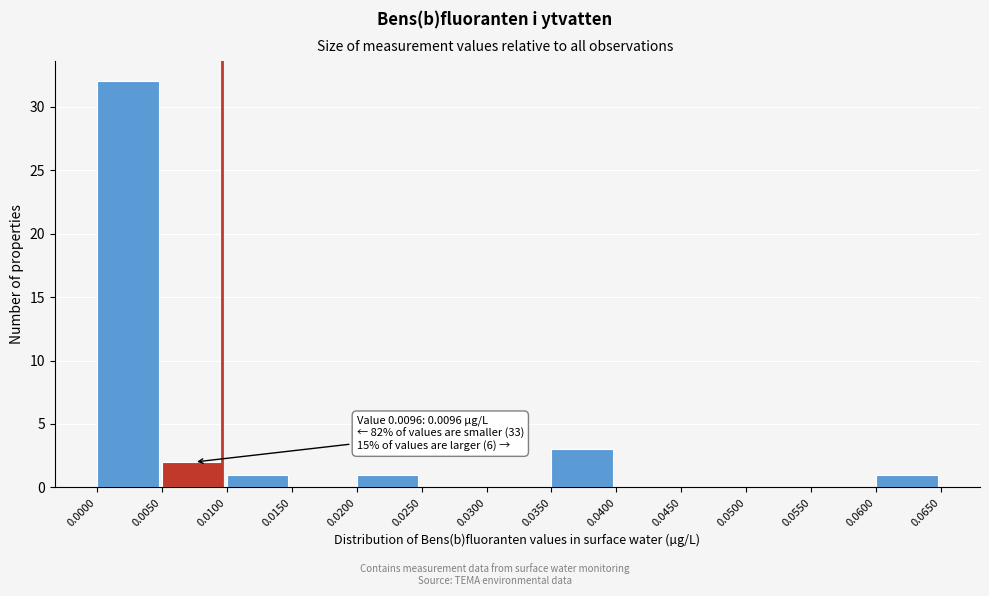

Which range on the x-axis has the tallest bar?

0.0000 to 0.0050